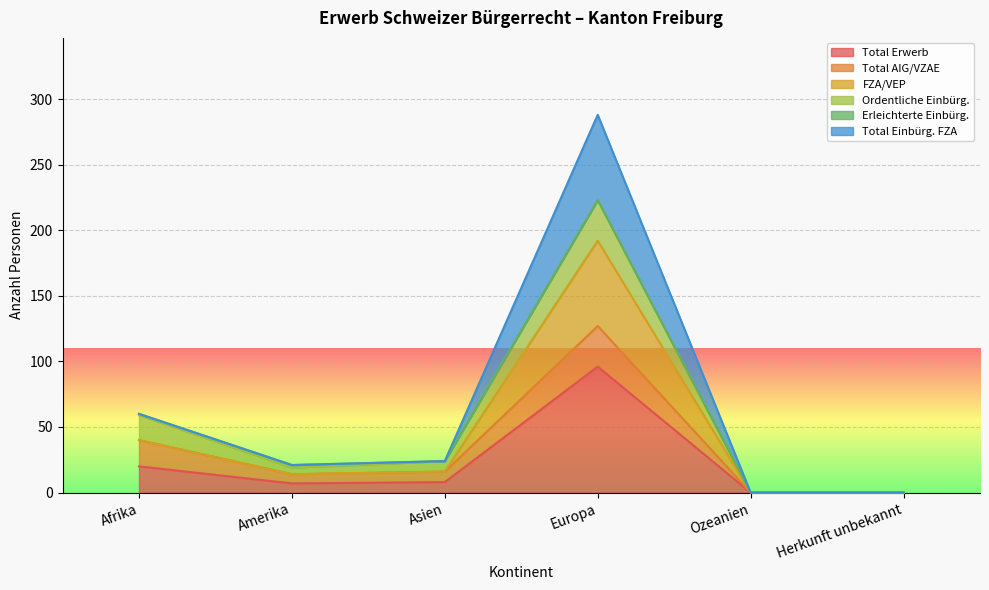

What is the total value across all series at Afrika?

120